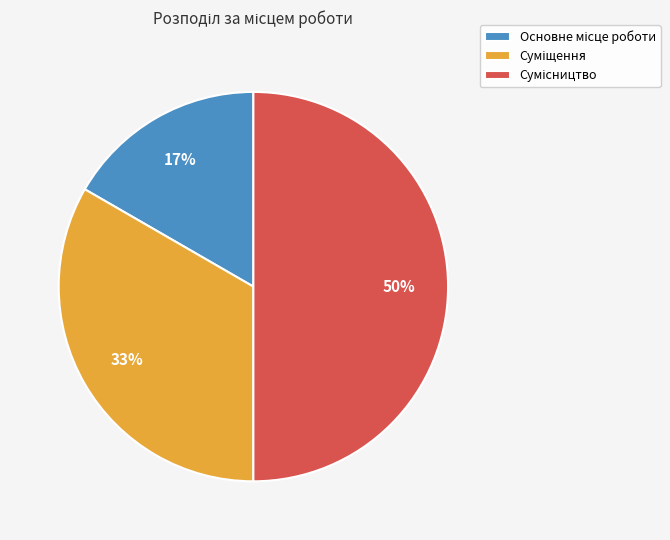

To the nearest percent, what is the difference between the largest and smallest slice percentages?

33%